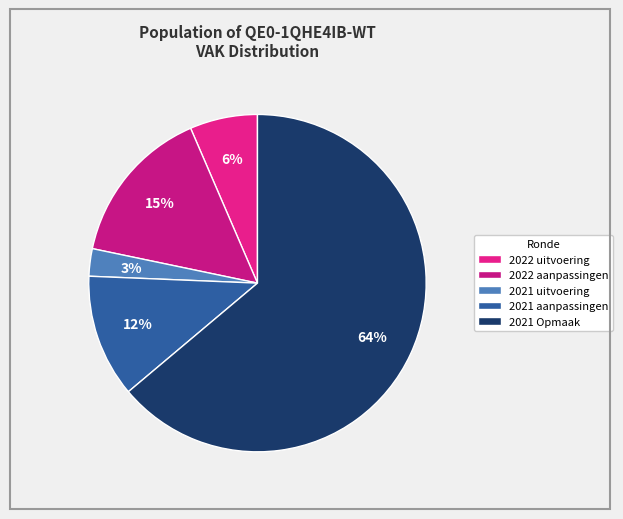

Count the number of slices in the pie.

5